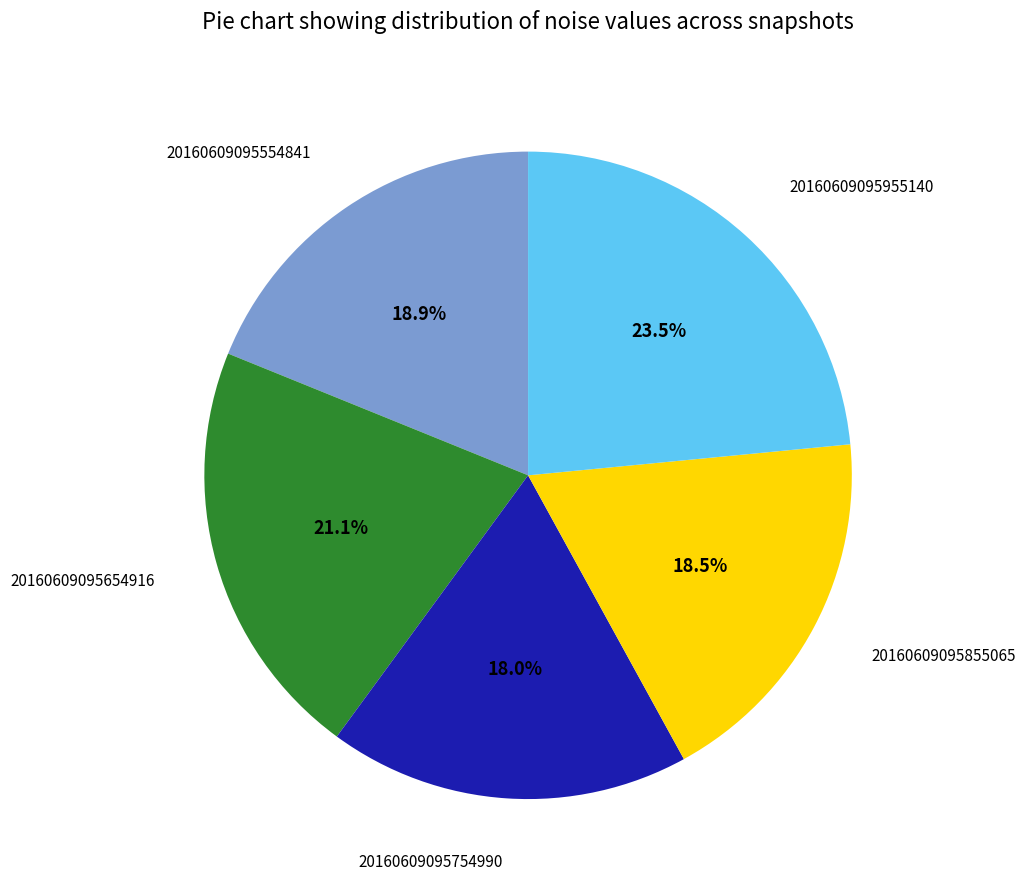

How many slices are in this pie chart?

5